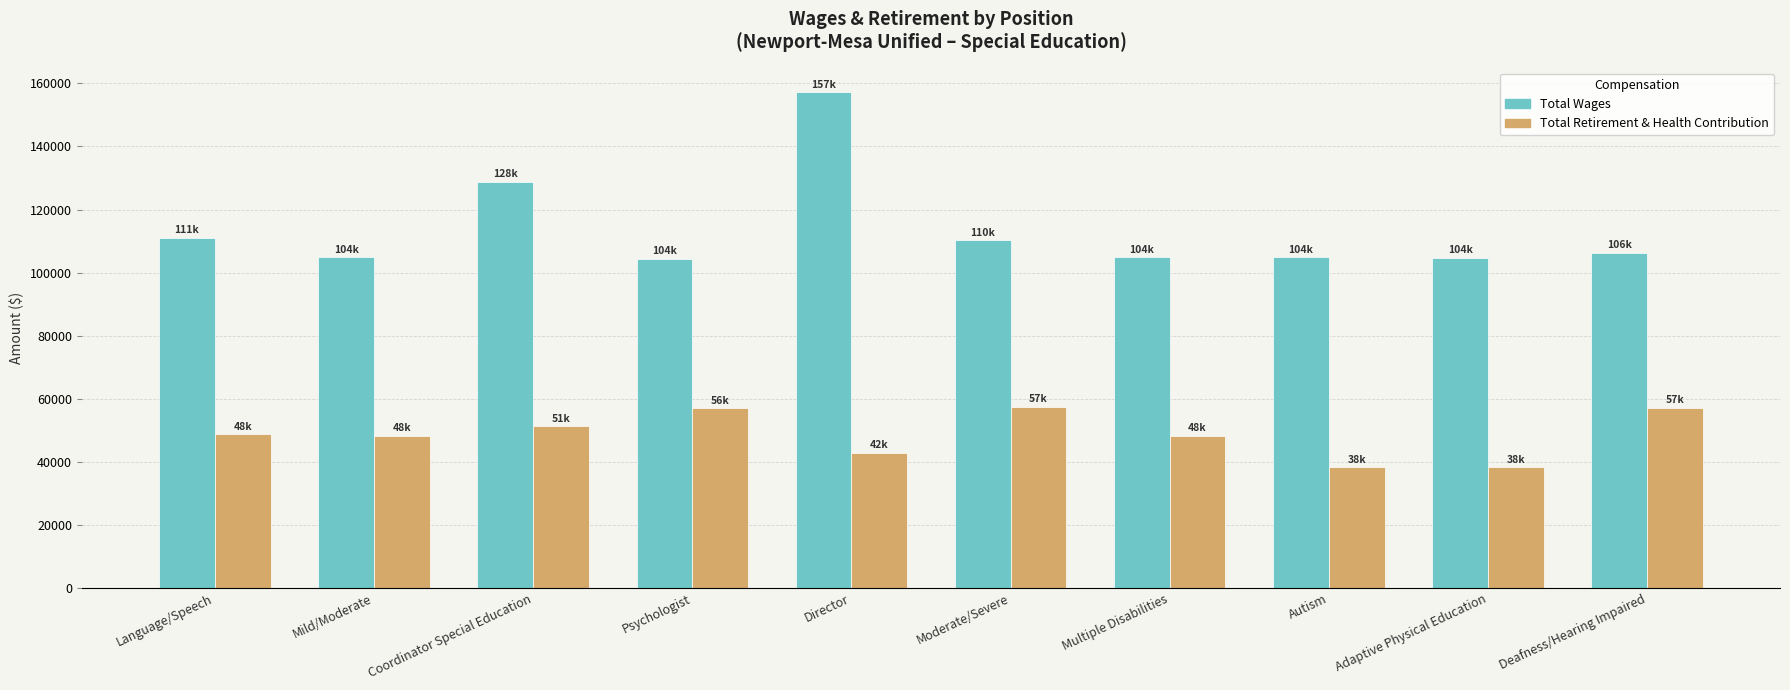

What position from the left is Multiple Disabilities?

7